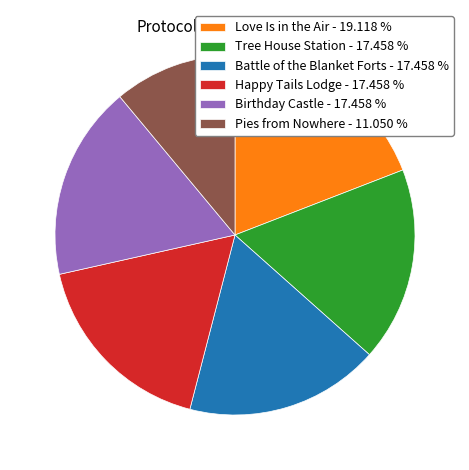

What is the ratio of the value at Happy Tails Lodge - 17.458 % to the value at Tree House Station - 17.458 %?

1.0